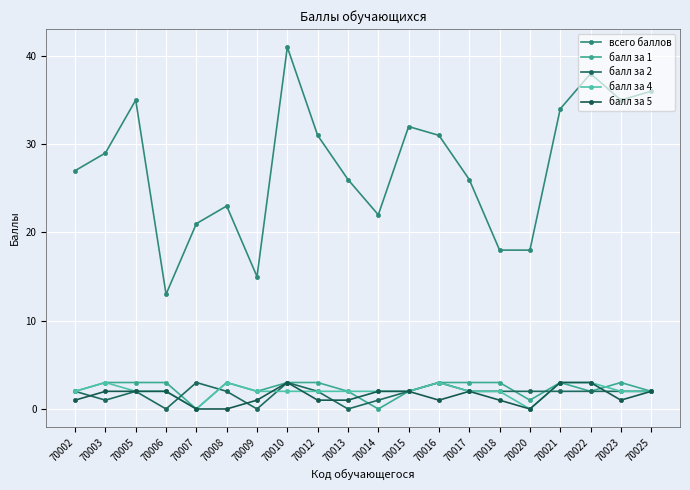

At which category does балл за 4 reach its first local peak?

70003